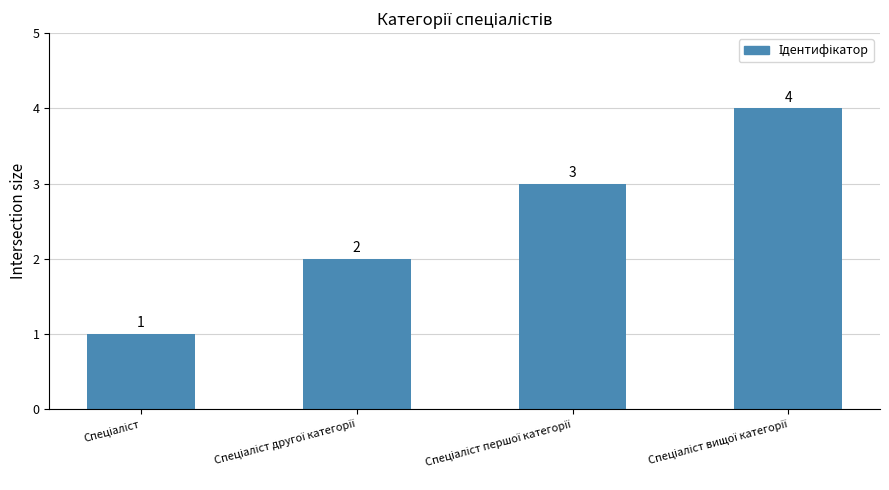

What is the maximum value shown in the chart?

4